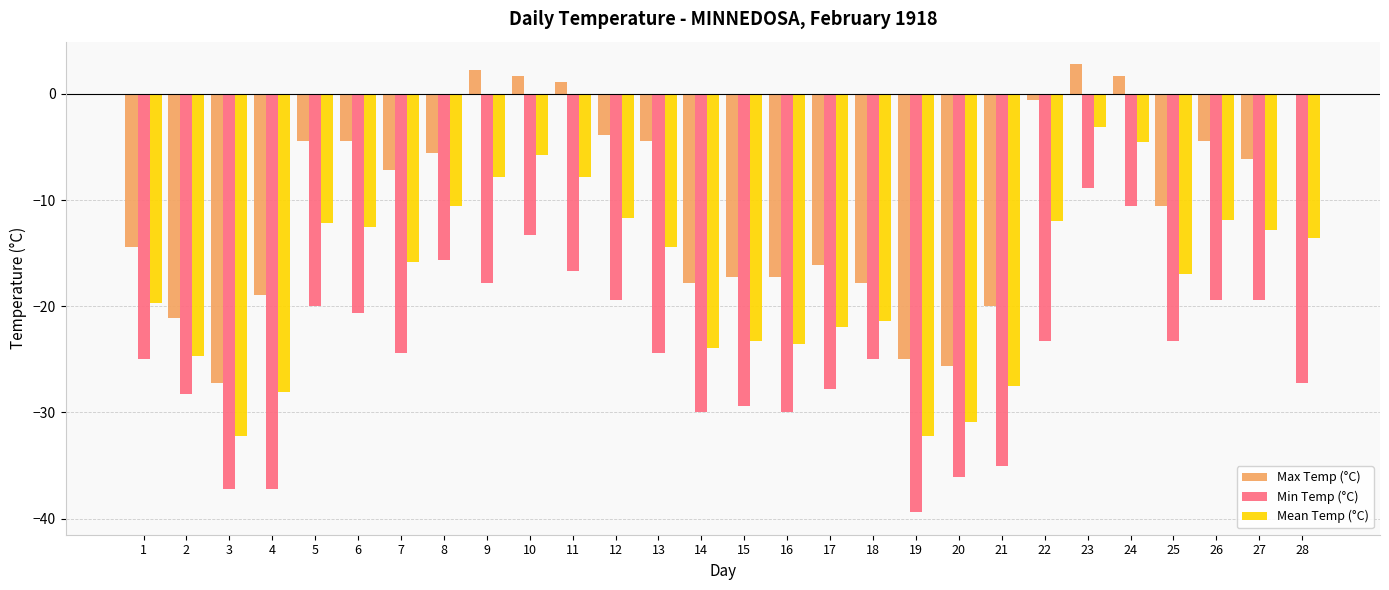

What value does the Min Temp (°C) series have at 23?

-8.9